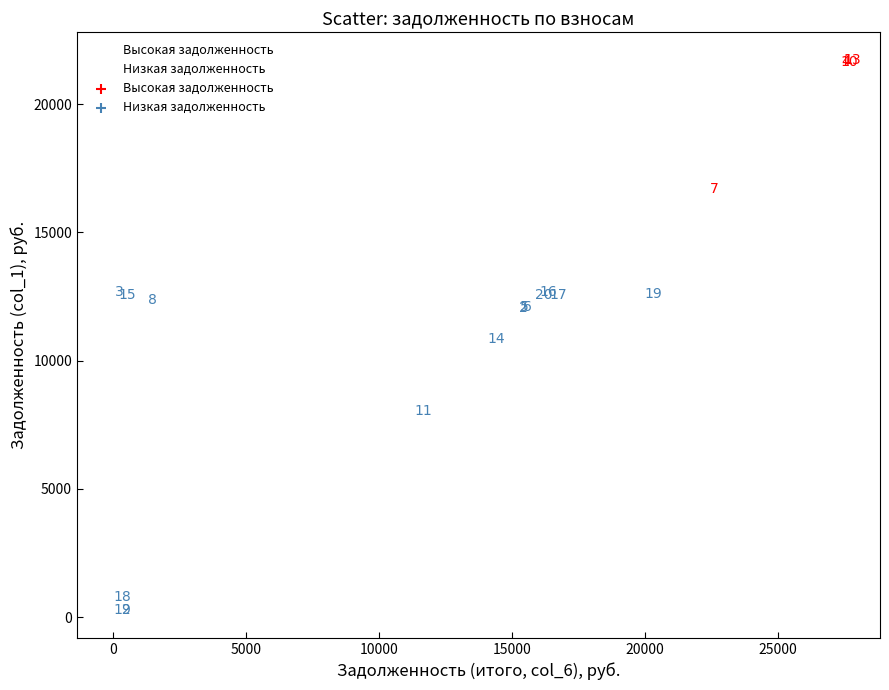

Which series contains the highest Y value?

Высокая задолженность